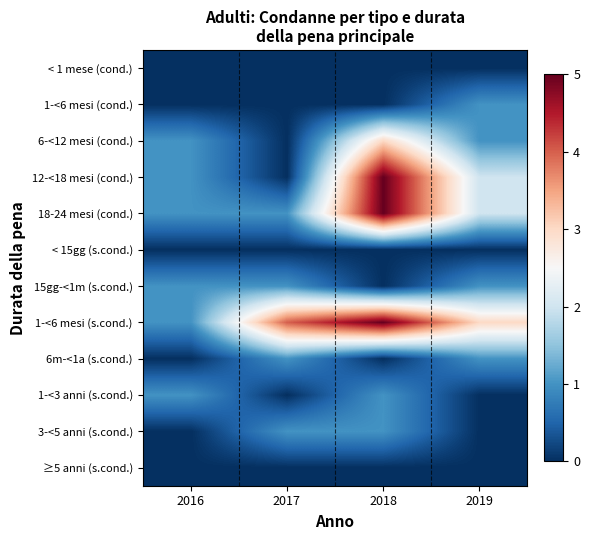

How many data points does each series have?

4